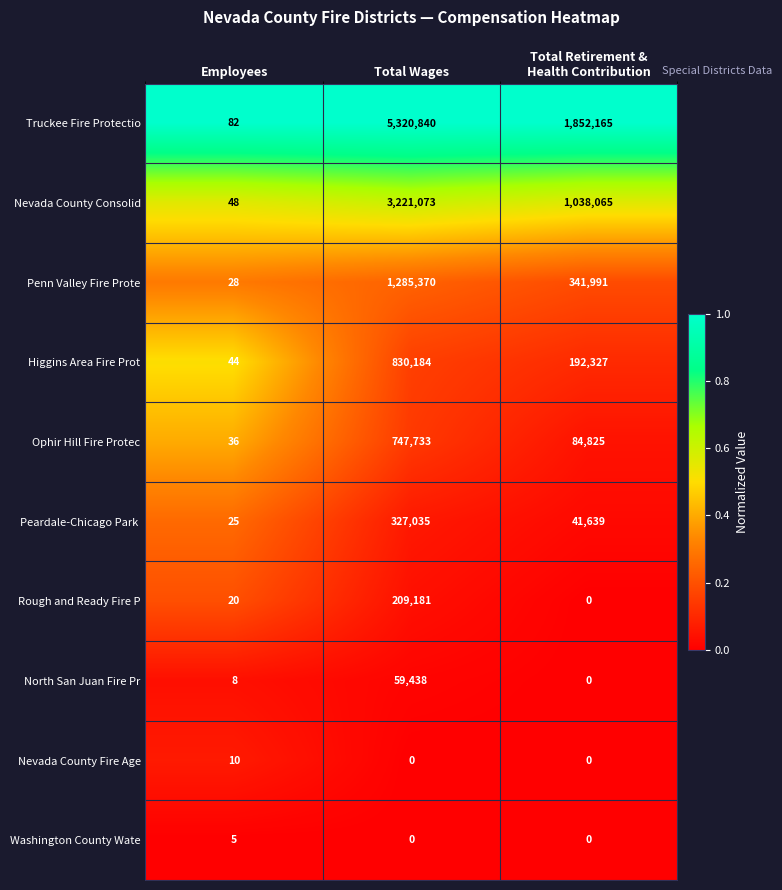

Which category has the highest value across all series?

Total Wages